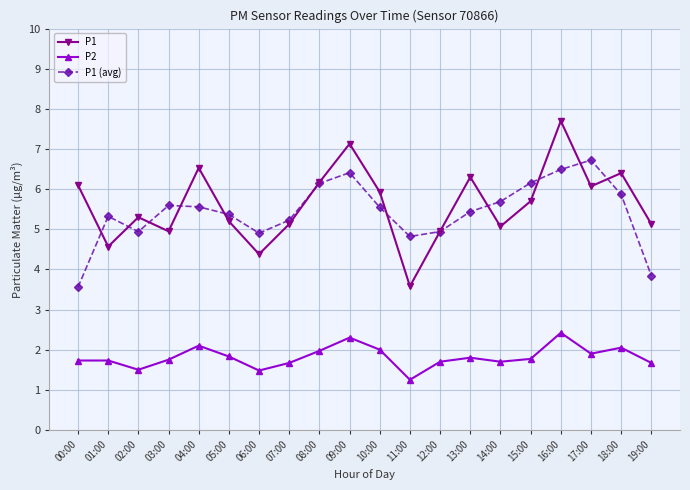

How many interior local peaks does the P1 series have?

6